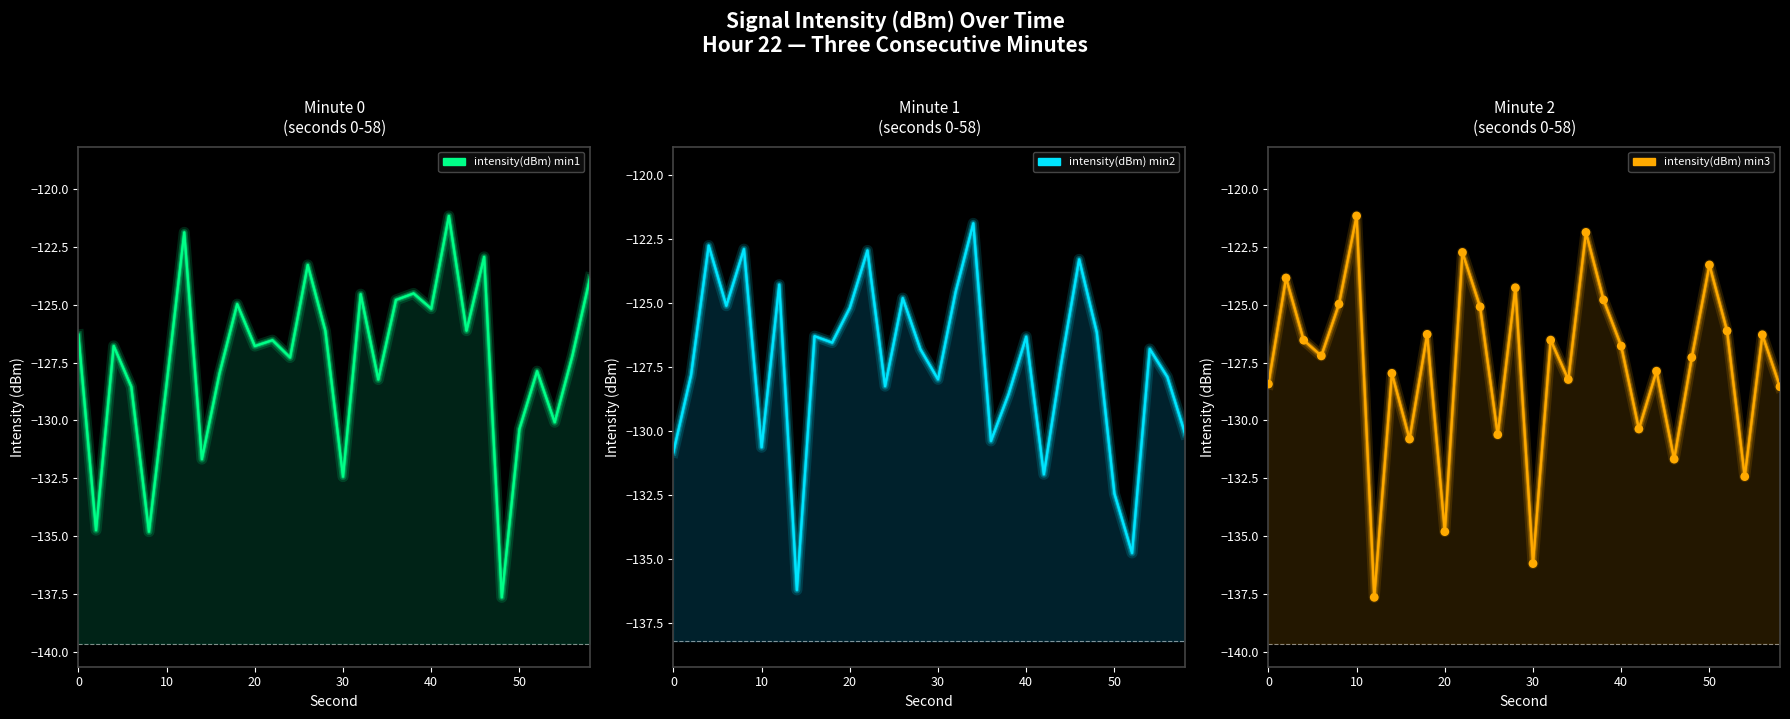

At how many categories does at least one series exceed -134?

30